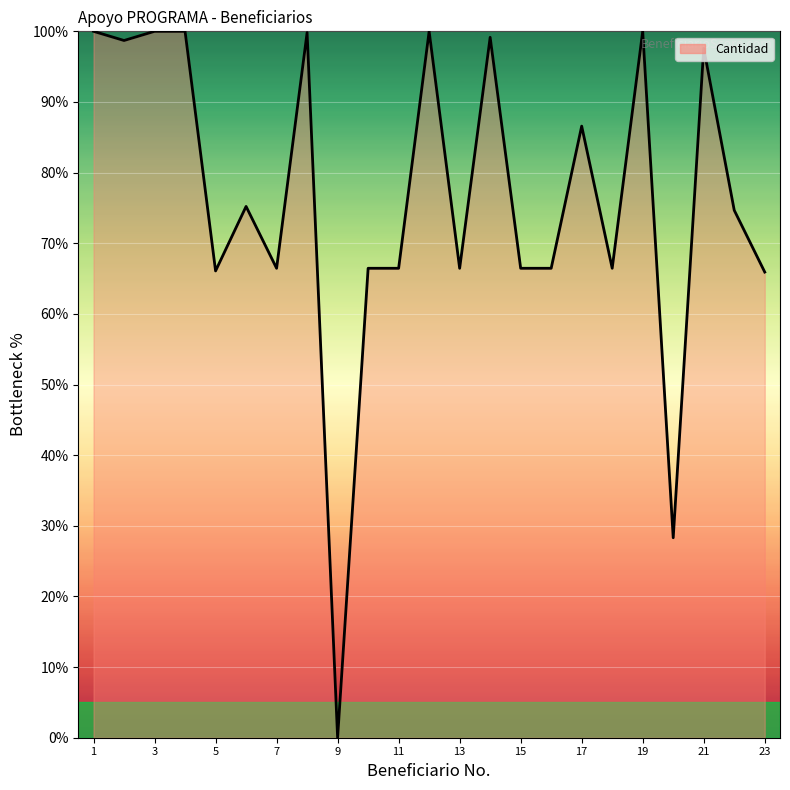

What is the maximum value shown in the chart?

100.0